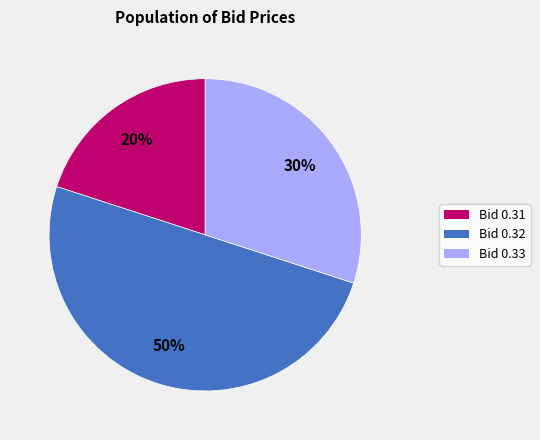

To the nearest percent, what is the average slice percentage?

33%